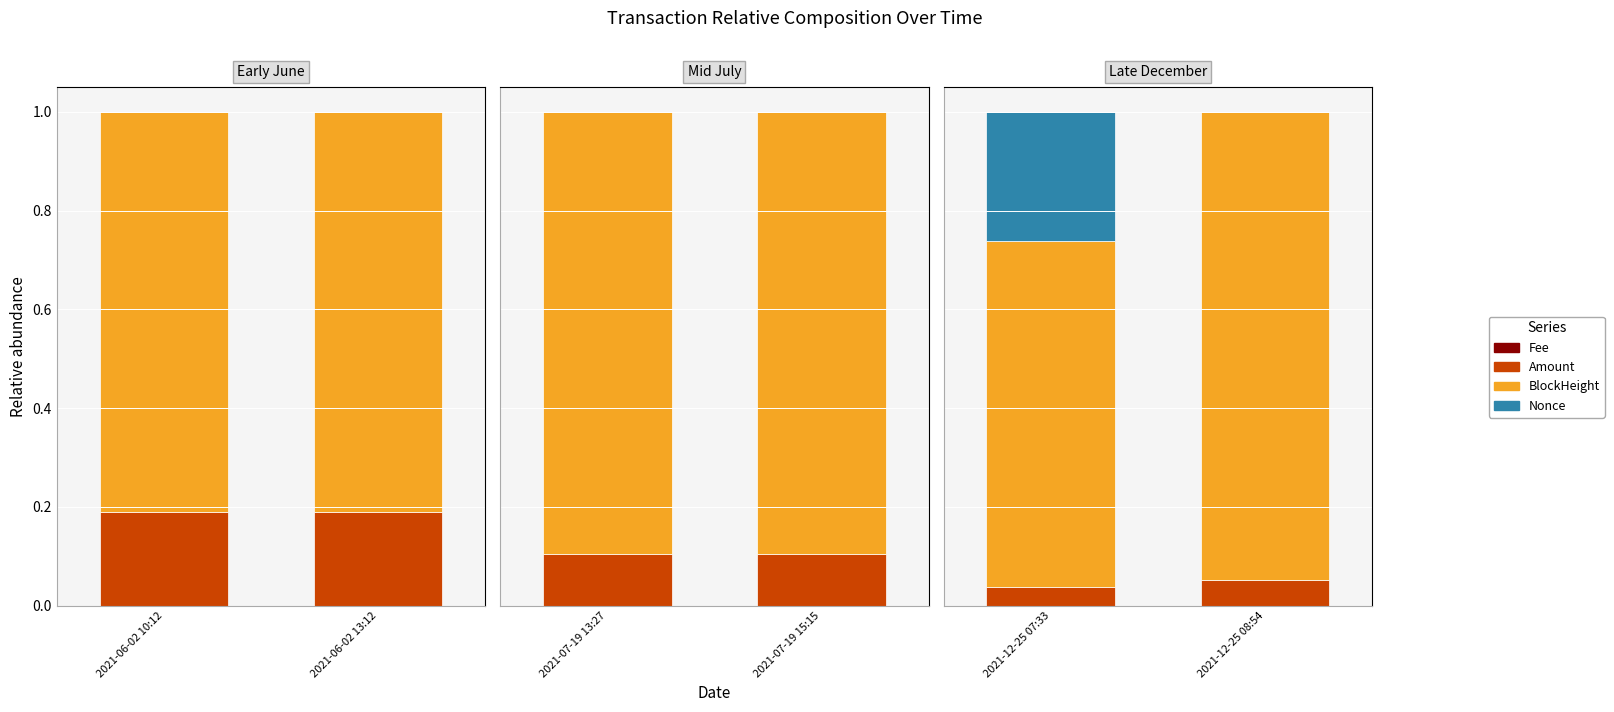

What is the total value across all series at 2021-12-25 07:33?

1.0